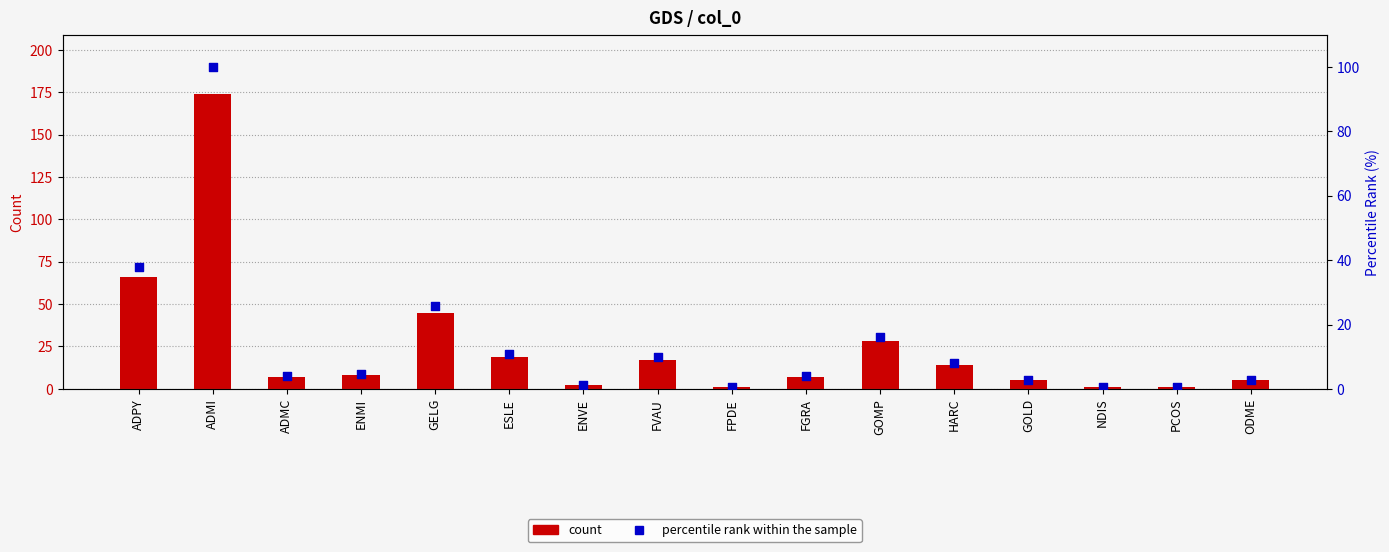

Which series contains the lowest Y value?

percentile rank within the sample